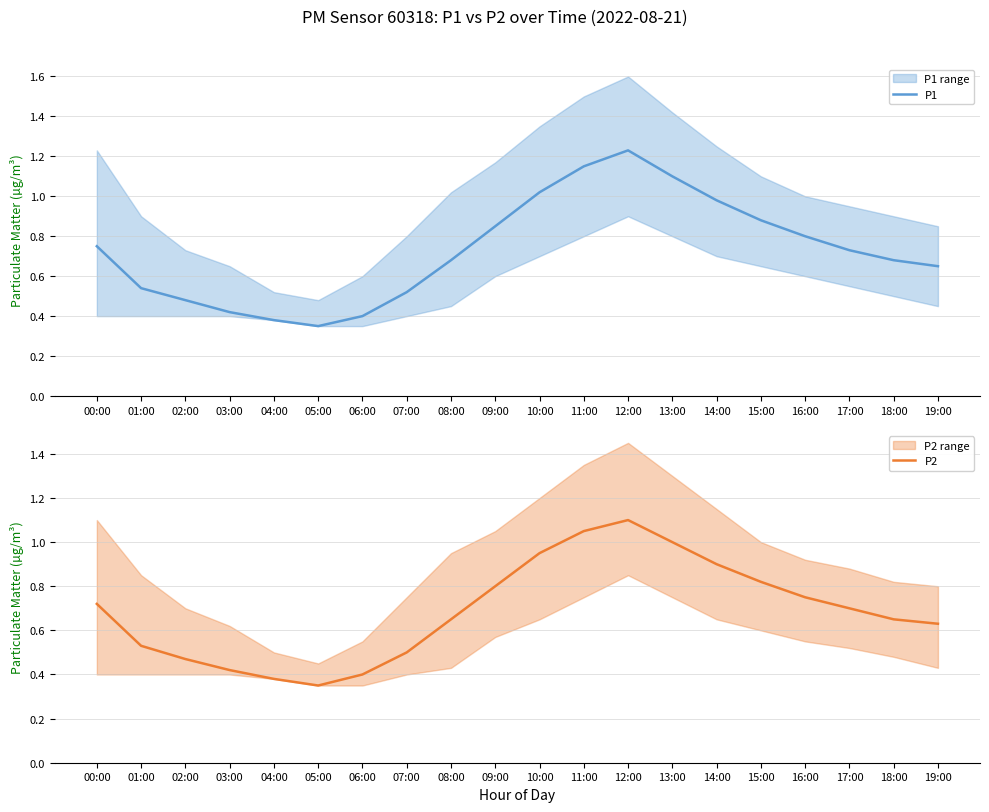

True or false: P2 has more than 1 points higher than both neighbors.

False